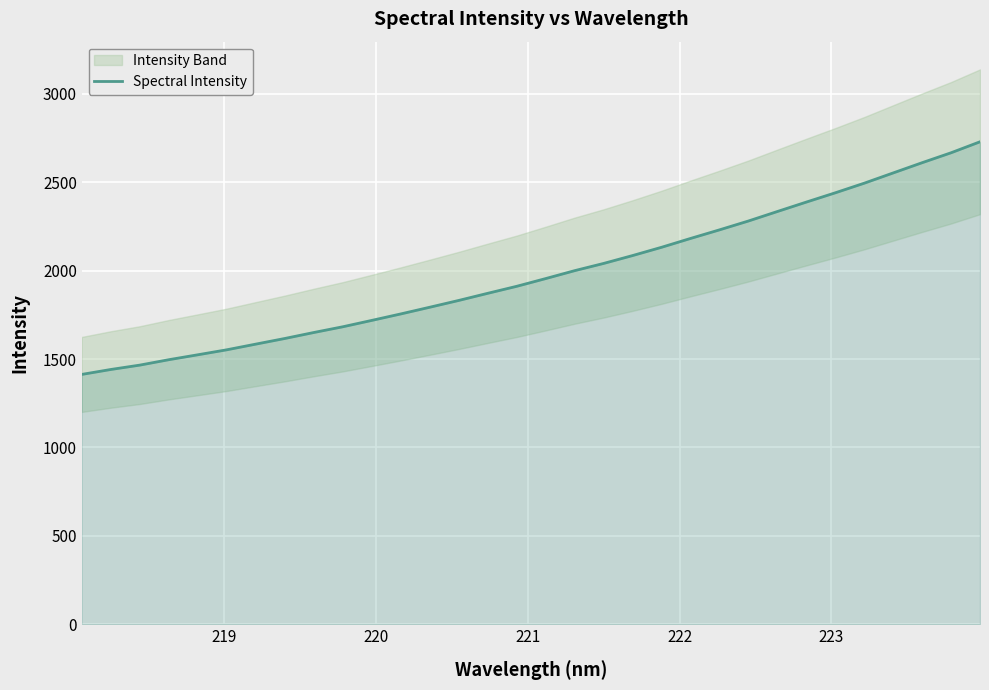

What is the maximum value shown in the chart?

2728.9